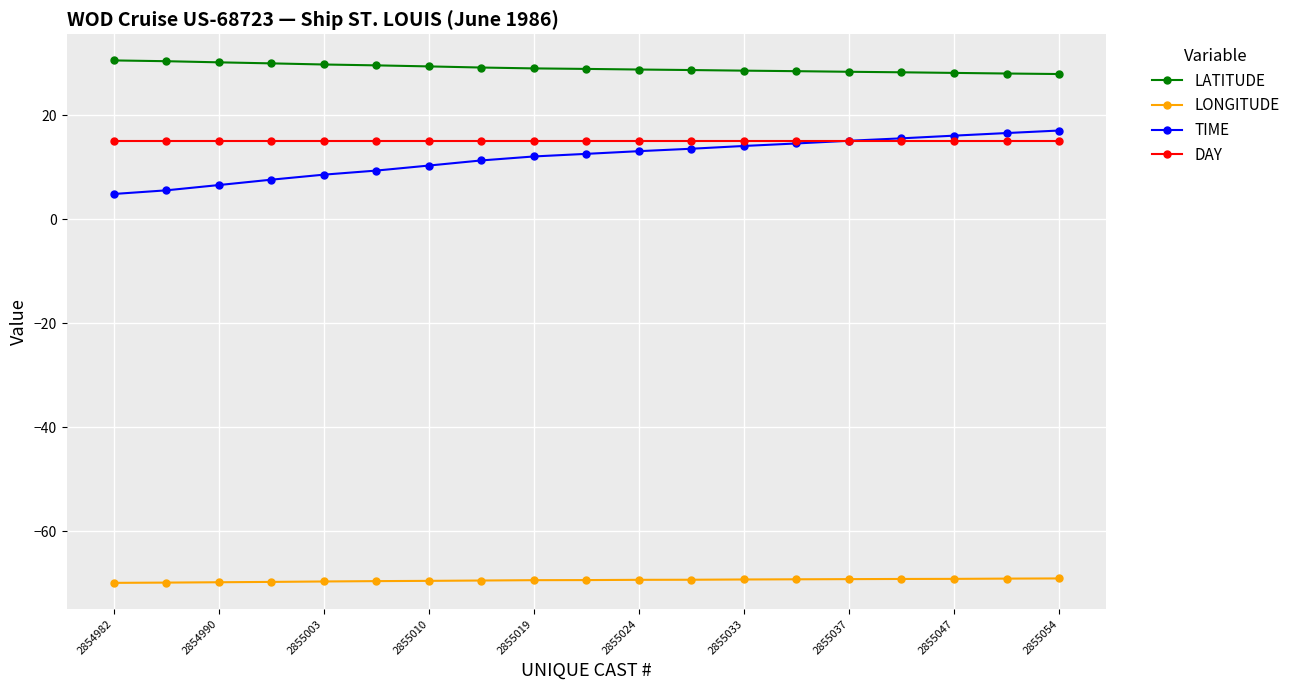

What is the value of the TIME point at the 15th from the left?

15.1